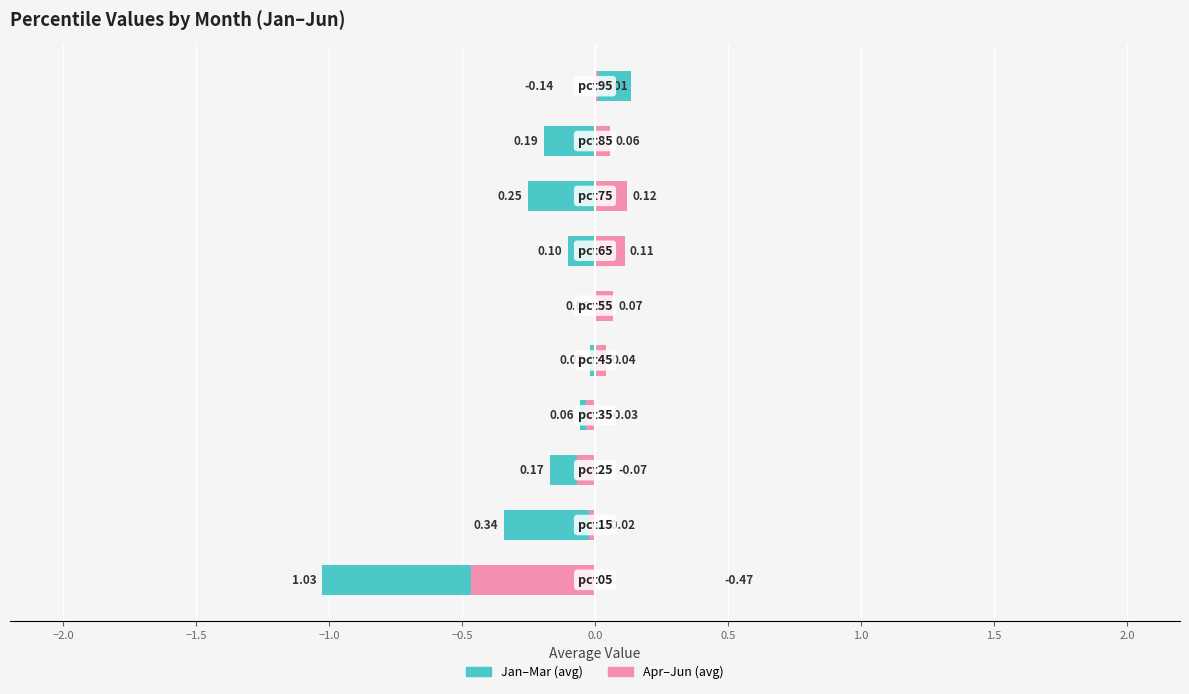

Rank the series by their average value, from highest to lowest.

Apr–Jun (avg), Jan–Mar (avg)